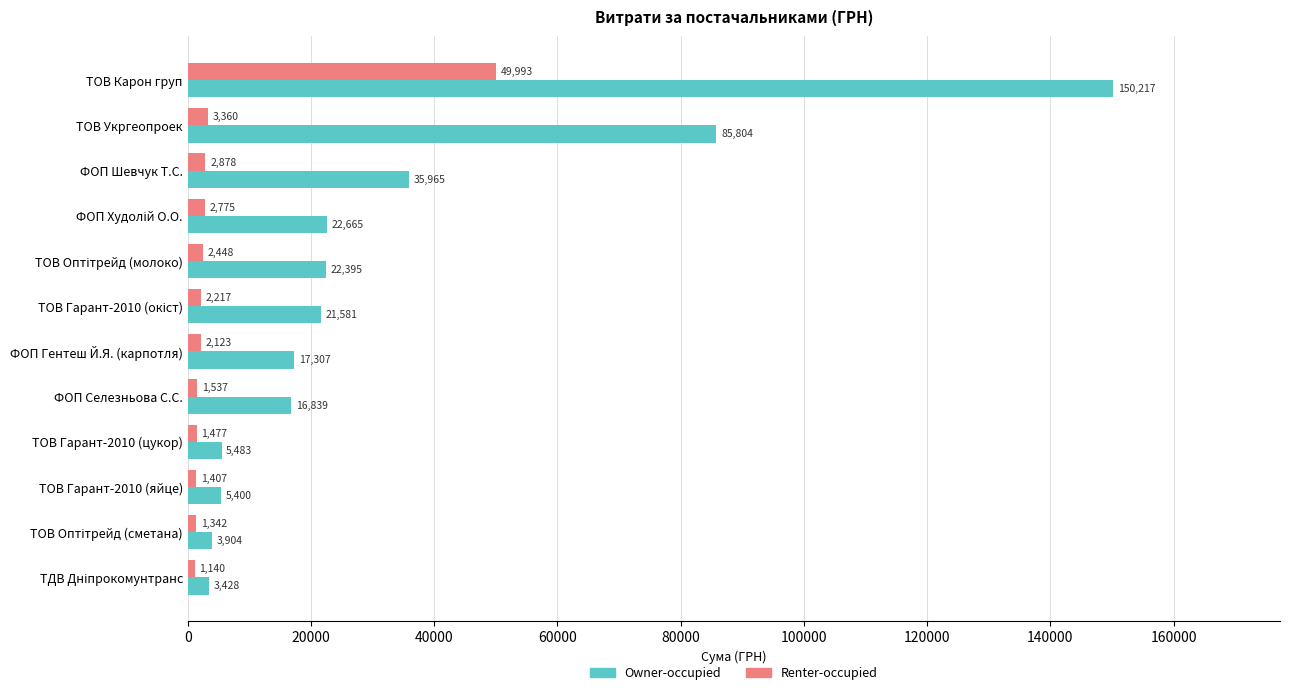

What is the difference between the maximum and minimum values in the Renter-occupied series?

48853.0